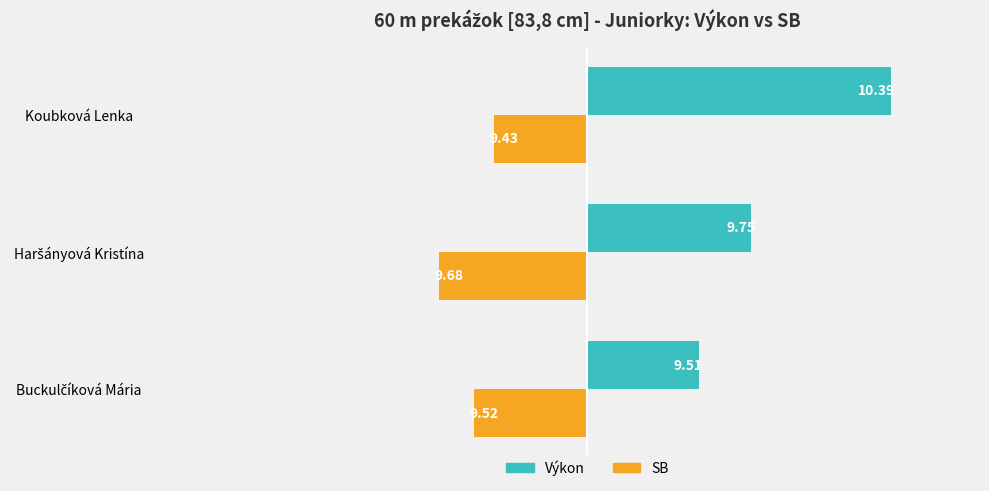

What are all the series names shown in the legend?

Výkon, SB